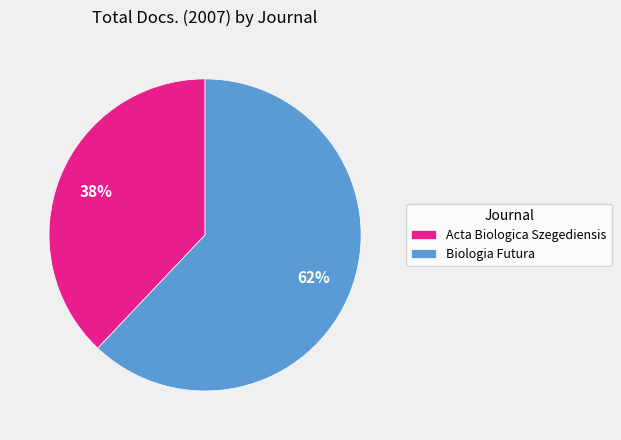

True or false: Acta Biologica Szegediensis accounts for 38% of the total.

True